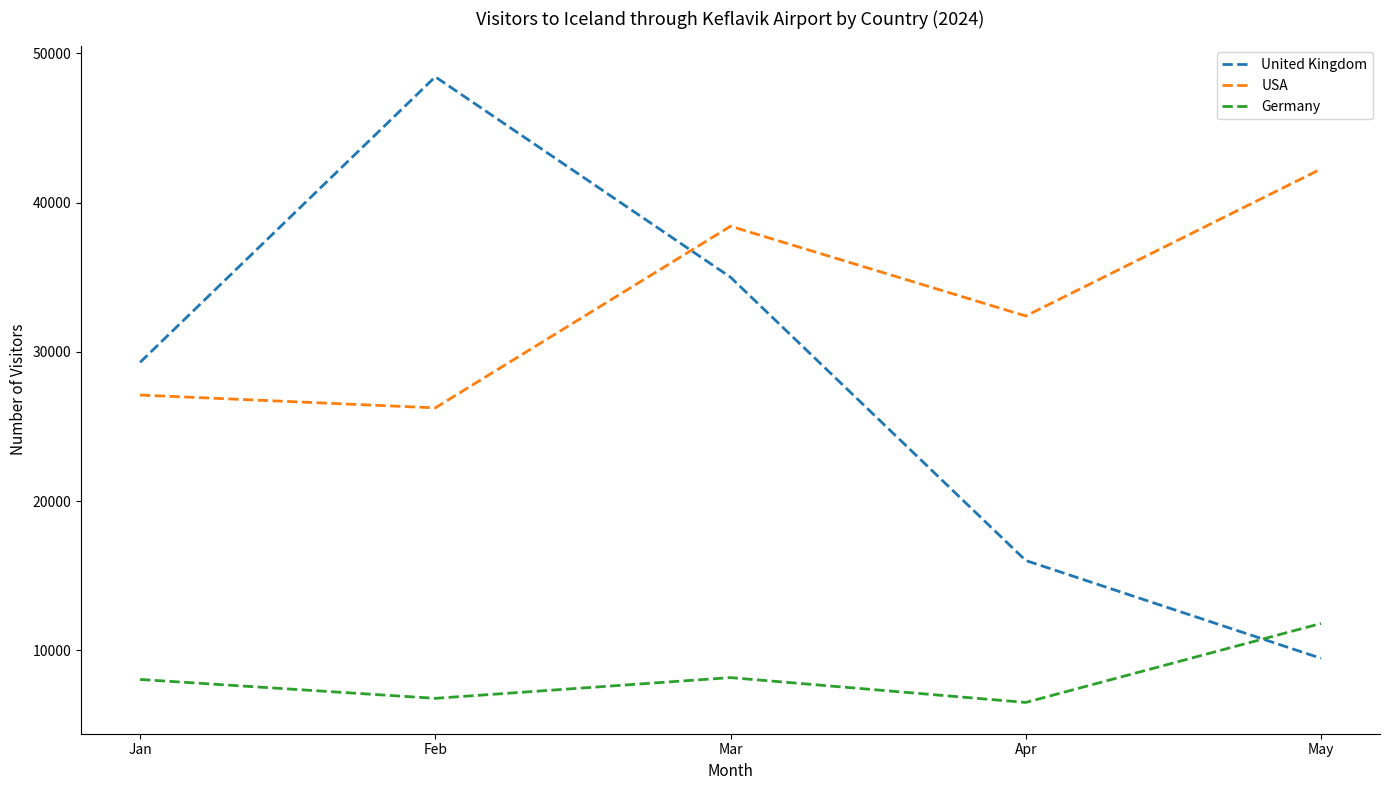

List the series in order of their peak value, lowest first.

Germany, USA, United Kingdom